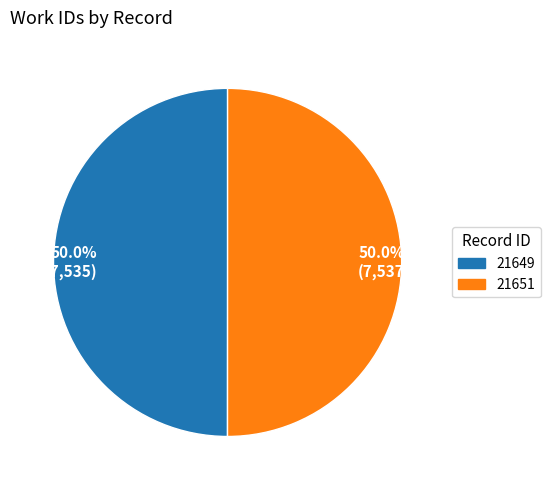

What is the ratio of the value at 21651 to the value at 21649?

1.0